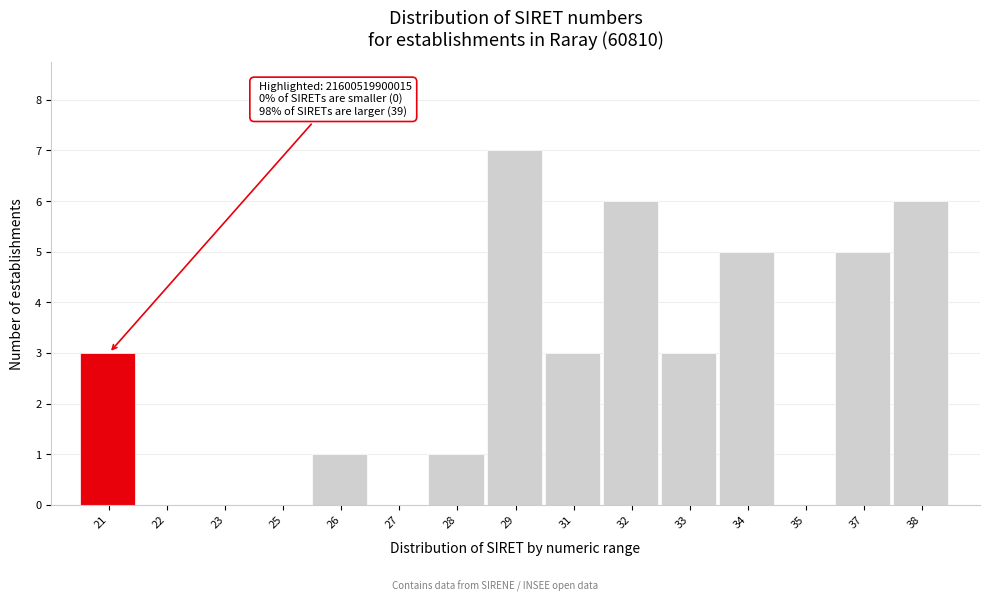

Reading right to left, what are all the values shown in this chart?

38=6	37=5	35=0	34=5	33=3	32=6	31=3	29=7	28=1	27=0	26=1	25=0	23=0	22=0	21=3